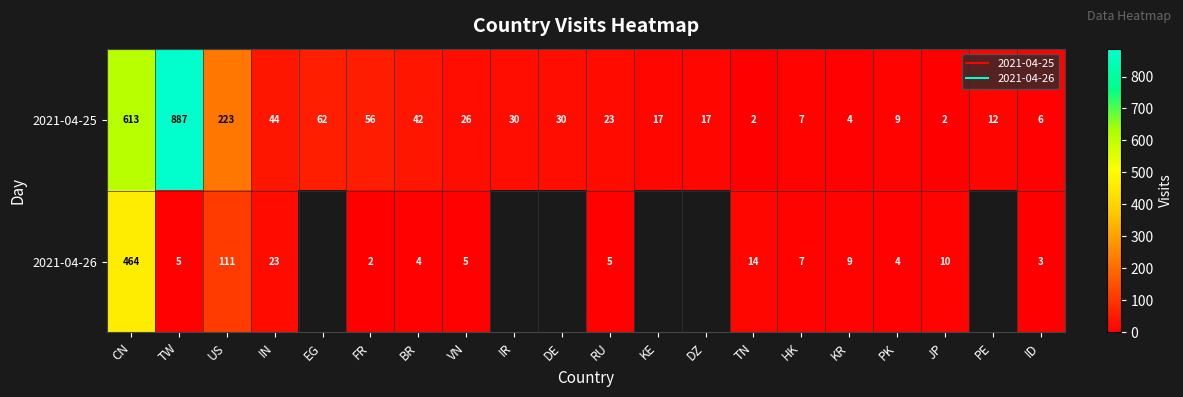

At which category is the sum across all series the highest?

CN